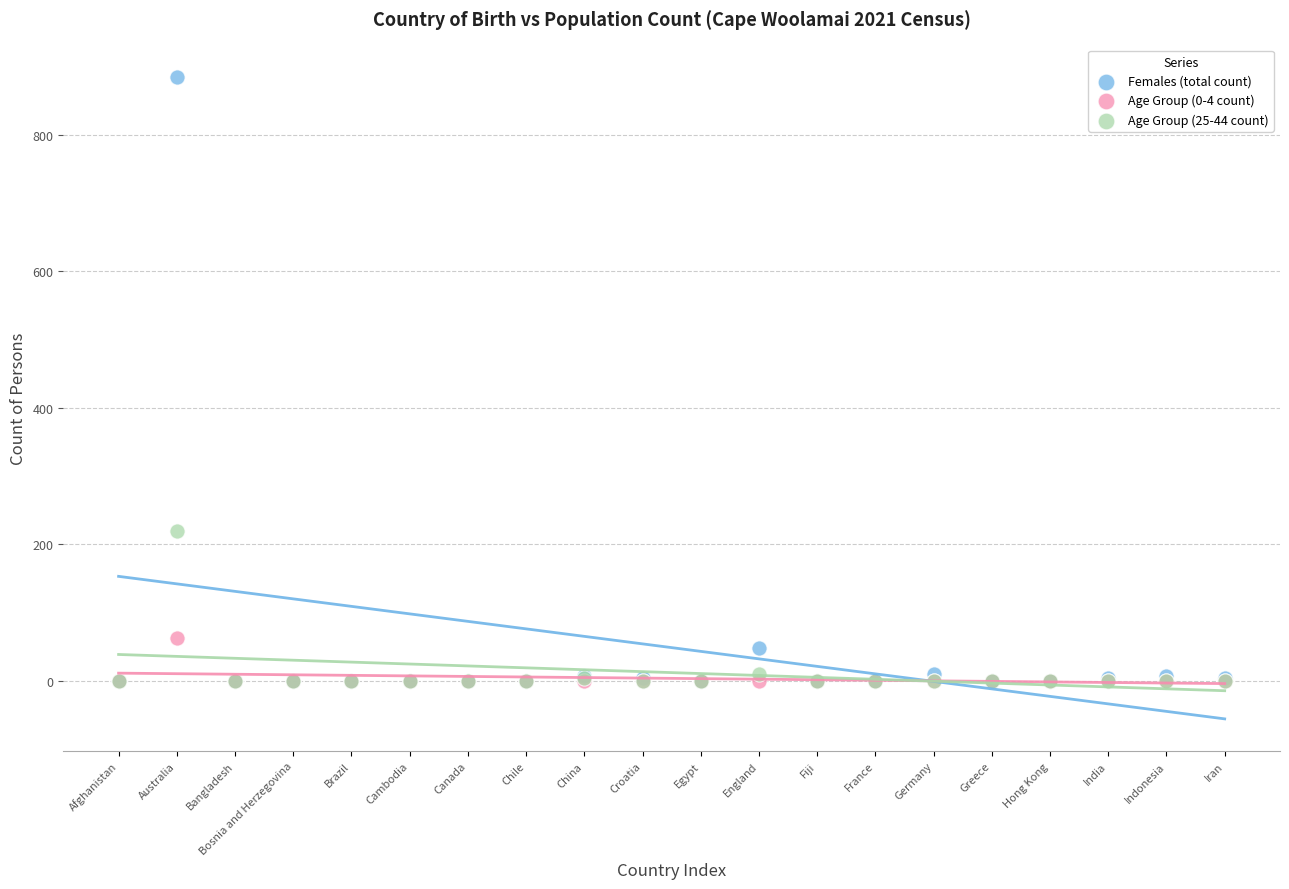

In the Females (total count) series, what Y value is closest to 443?

48